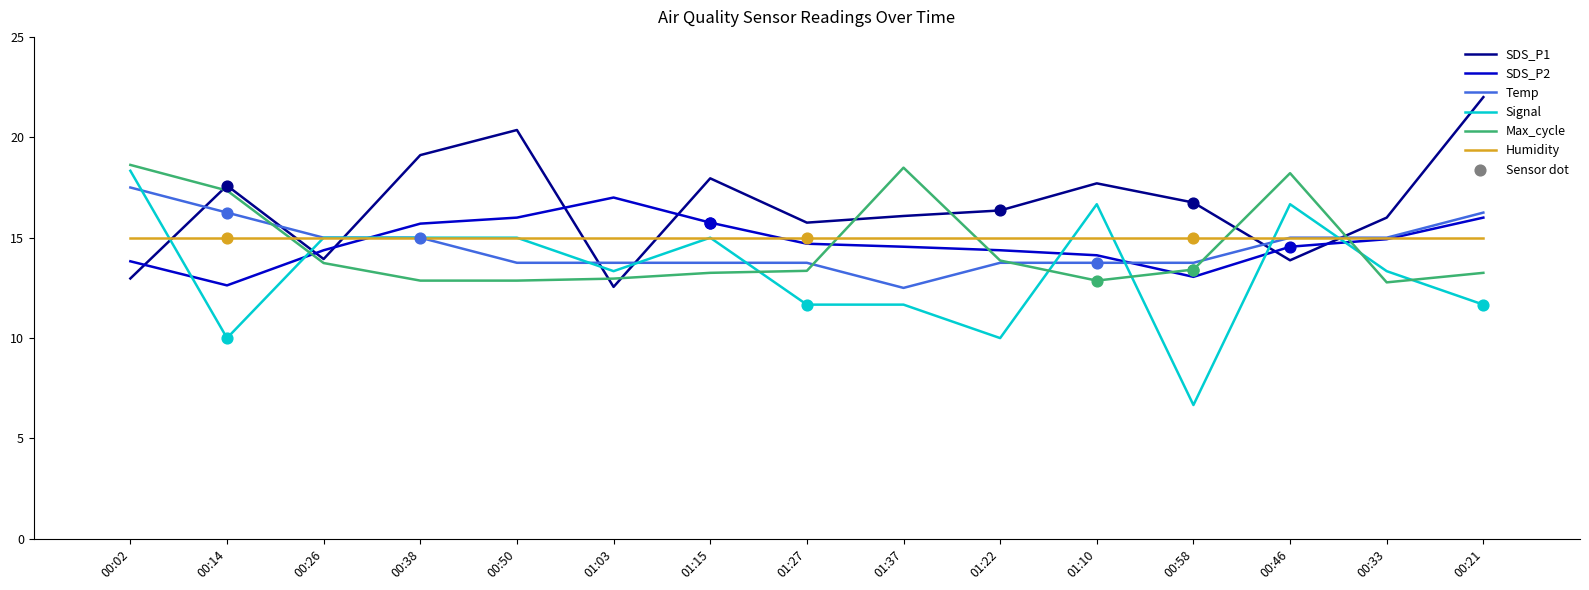

What is the spread (max minus min) of values at 01:15?

4.7